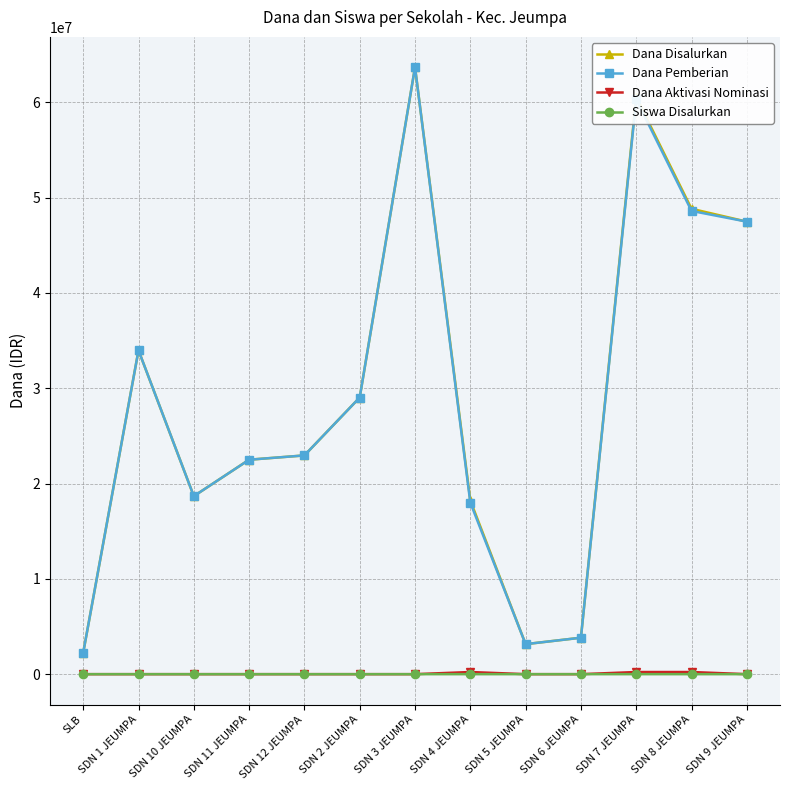

What is the label of the 13th point from the right?

SLB